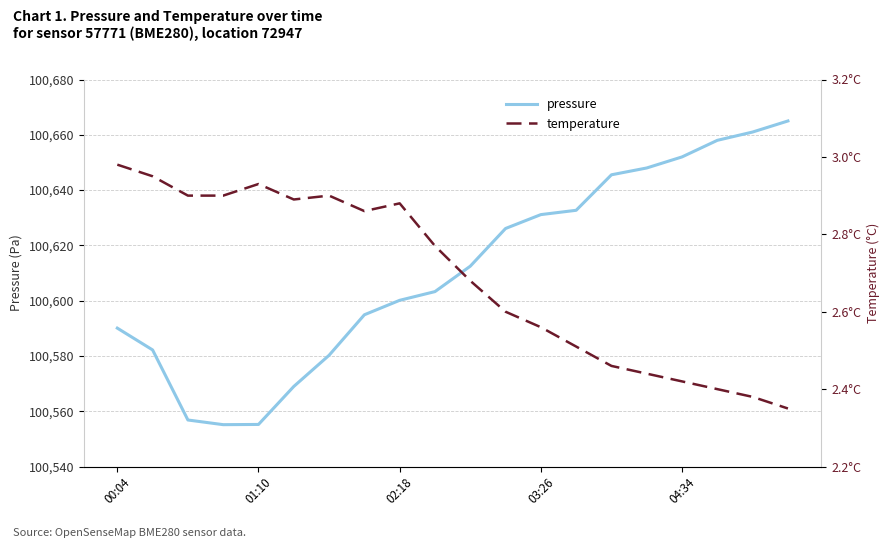

What are all the series names shown in the legend?

pressure, temperature